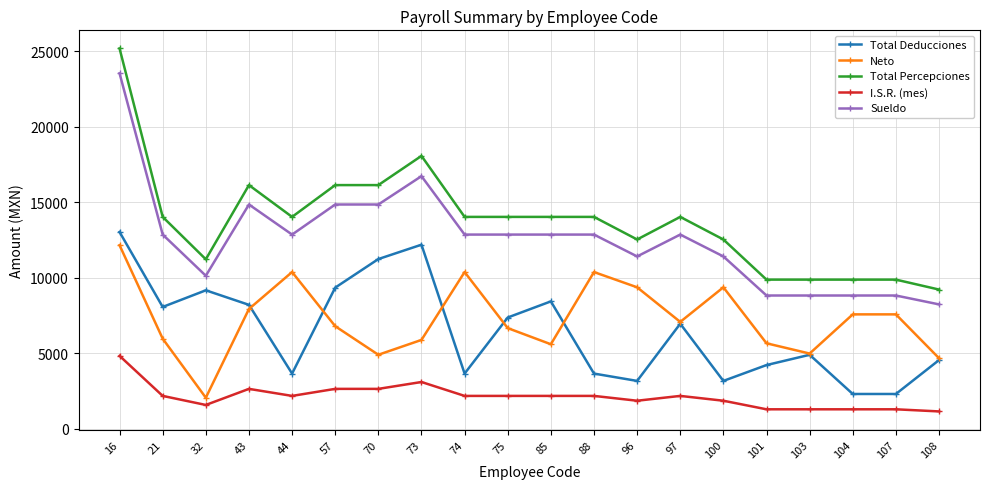

Which category has the highest value in the Total Deducciones series?

16